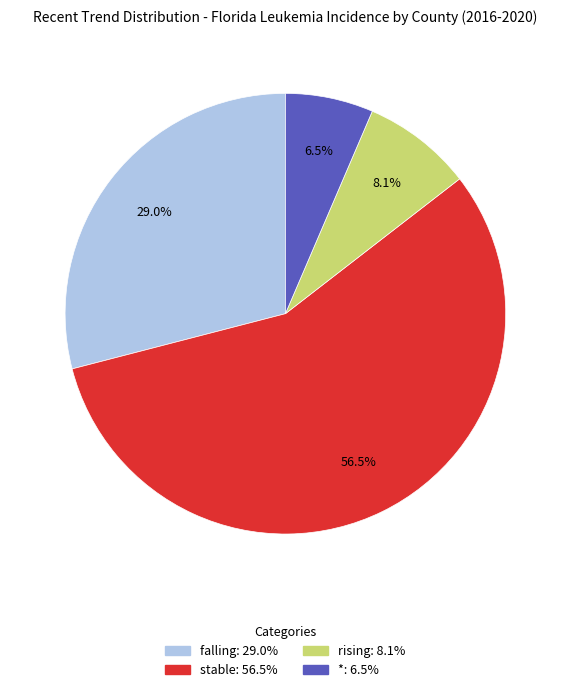

How many segments does this pie chart have?

4